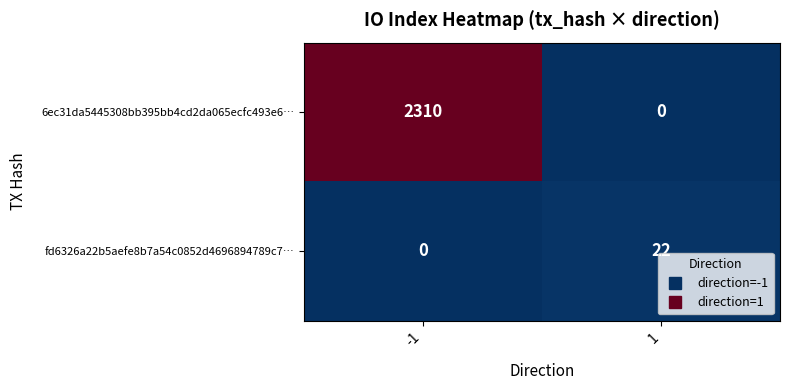

Is the value of 6ec31da5445308bb395bb4cd2da065ecfc493e6… at -1 greater than the value of fd6326a22b5aefe8b7a54c0852d4696894789c7… at -1?

Yes